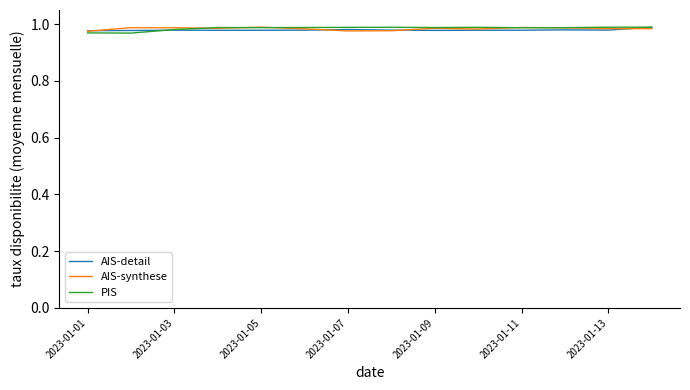

Is it true that PIS equals 1.7 at 2023-01-13?

False